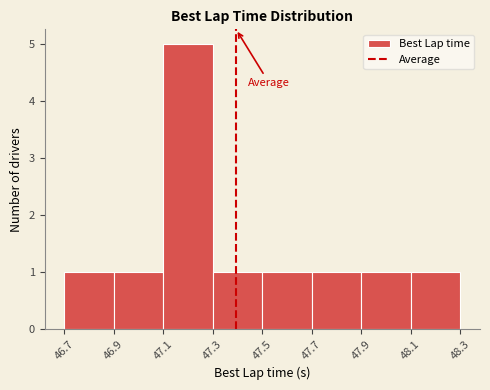

Reading left to right, list every bar in this chart as the range it spans on the x-axis followed by its height. The values are not printed on the chart, so give them approximately, as read against the axis.

46.7 to 46.9: 1
46.9 to 47.1: 1
47.1 to 47.3: 5
47.3 to 47.5: 1
47.5 to 47.7: 1
47.7 to 47.9: 1
47.9 to 48.1: 1
48.1 to 48.3: 1